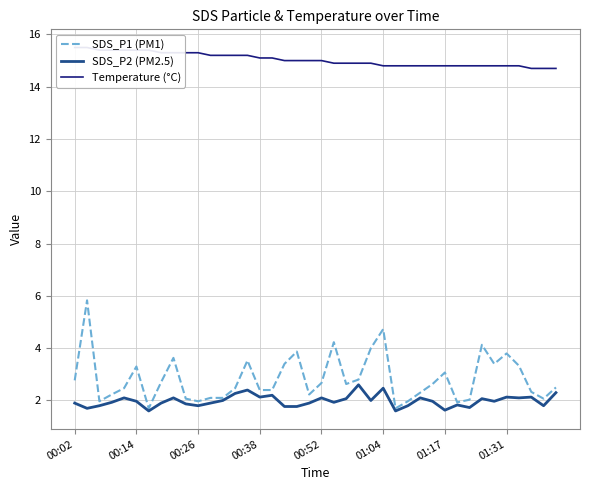

What is the highest value of the SDS_P2 (PM2.5) series?

2.6